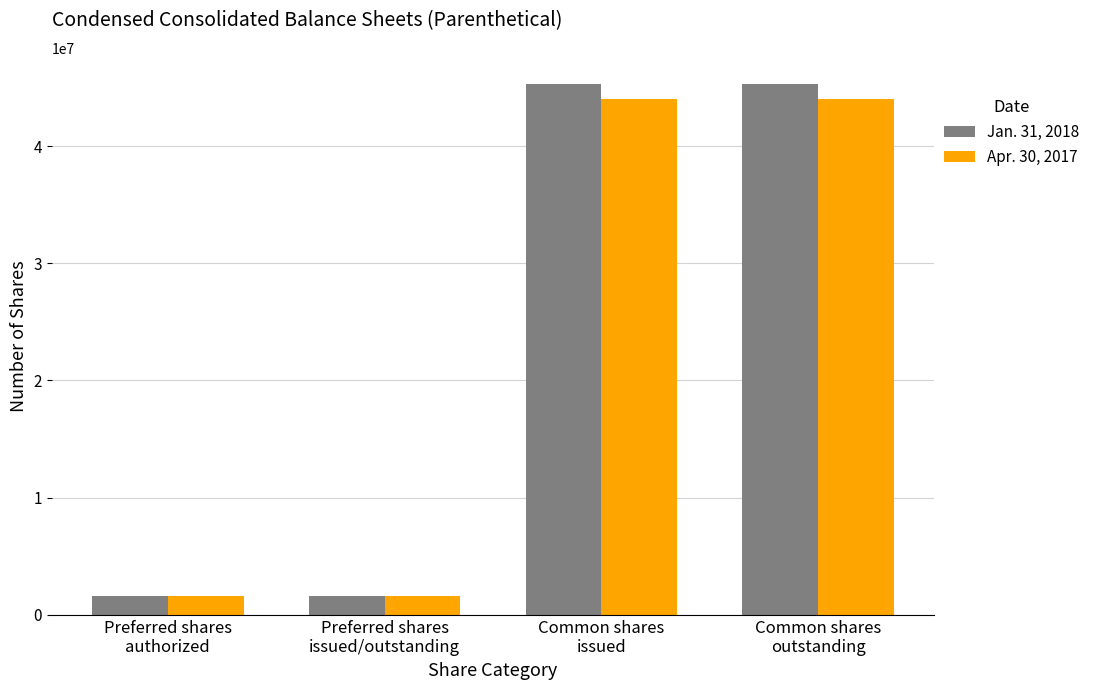

What is the maximum value for Jan. 31, 2018?

45257180